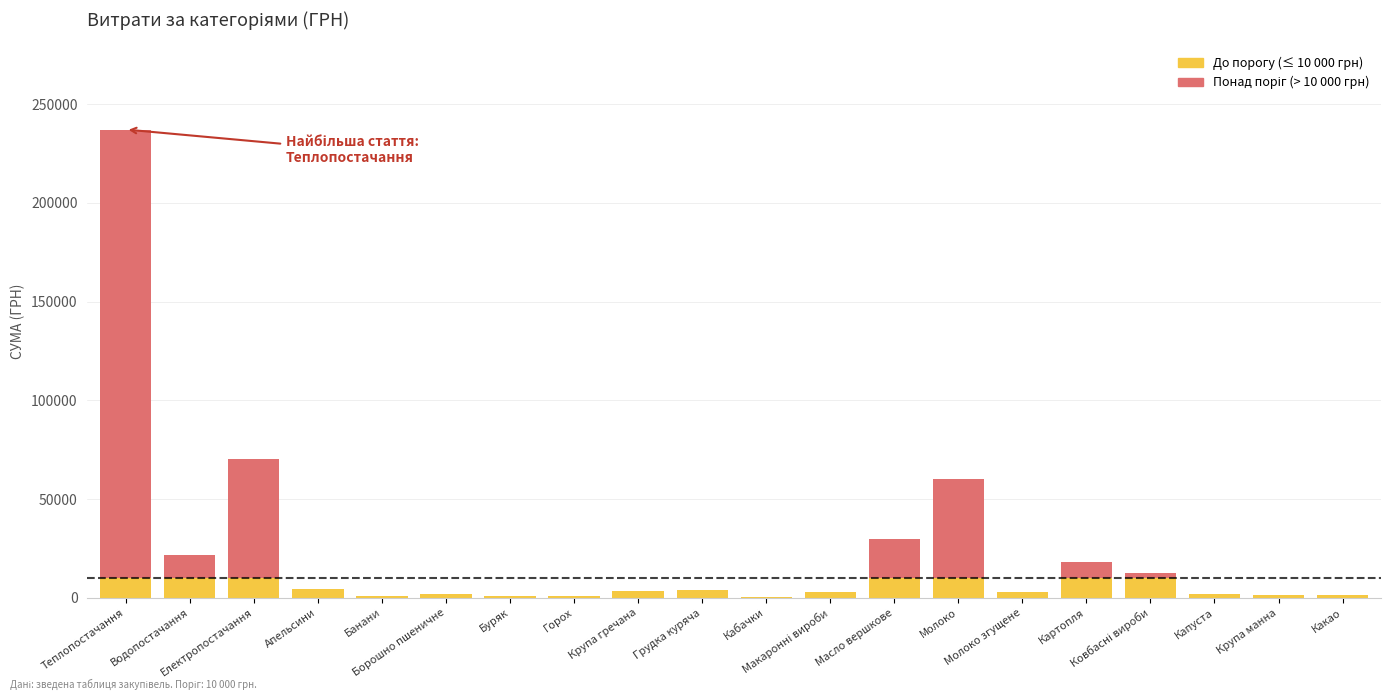

Are the bars grouped side by side (vs. stacked)?

No